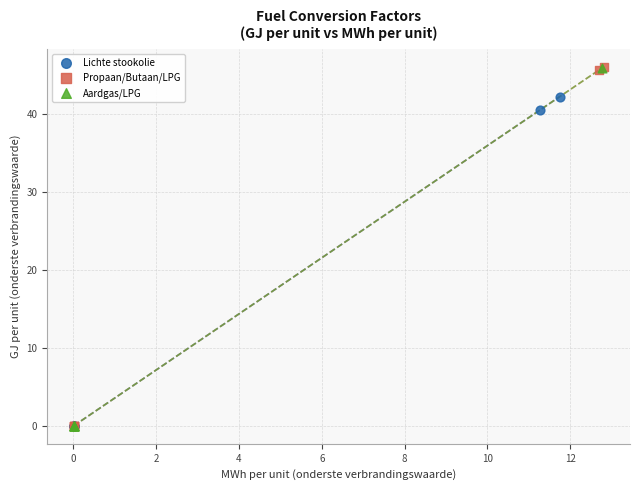

What are all the series names shown in the legend?

Lichte stookolie, Propaan/Butaan/LPG, Aardgas/LPG